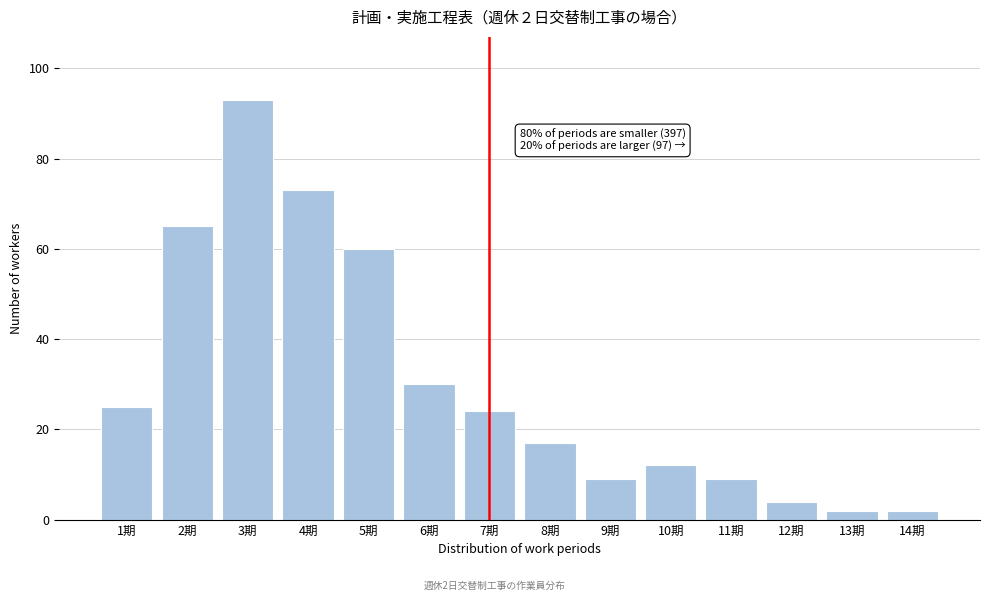

Reading left to right, list all the values displayed in this chart.

25	65	93	73	60	30	24	17	9	12	9	4	2	2